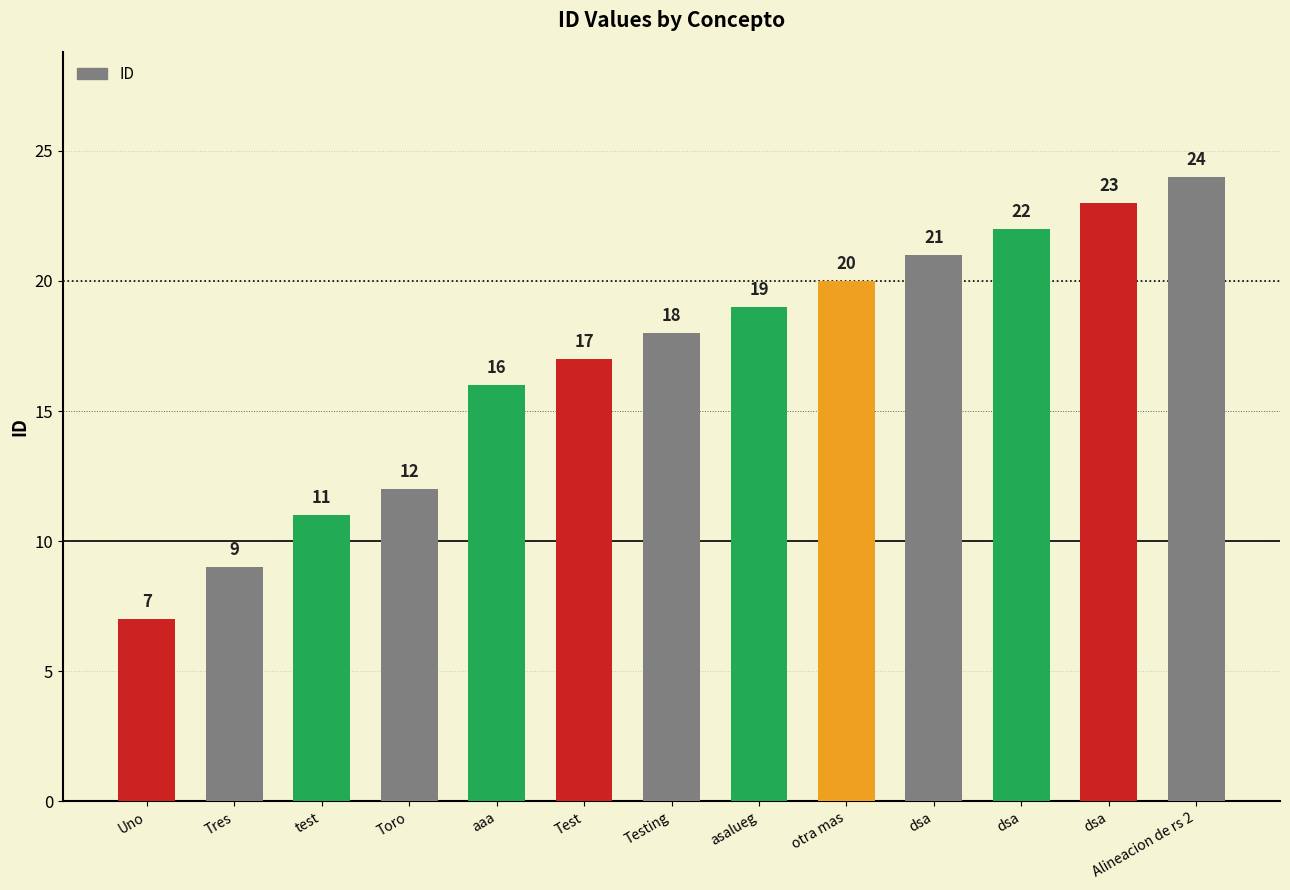

What is the average value?

17